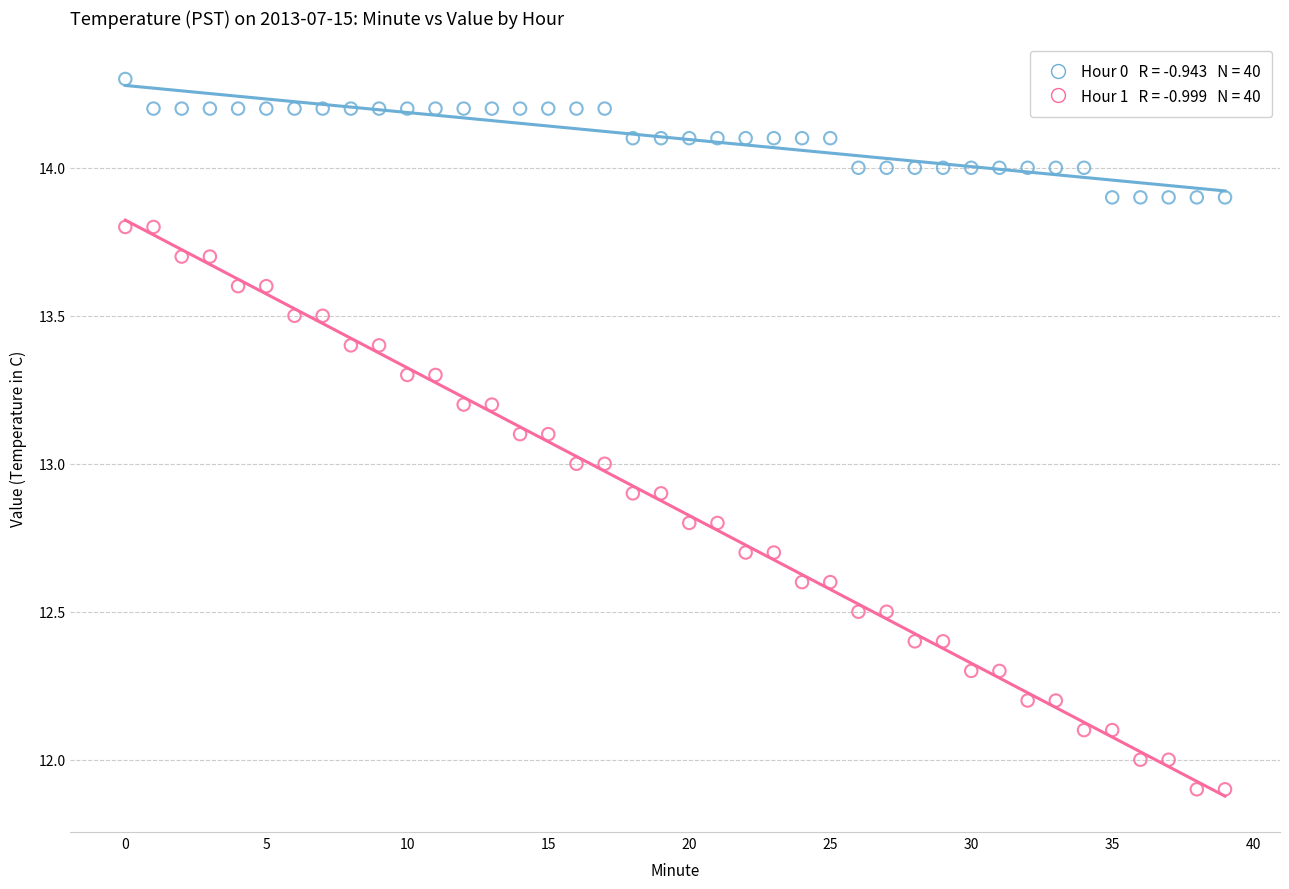

Across all data points, what is the range of Y values (max minus min)?

2.4